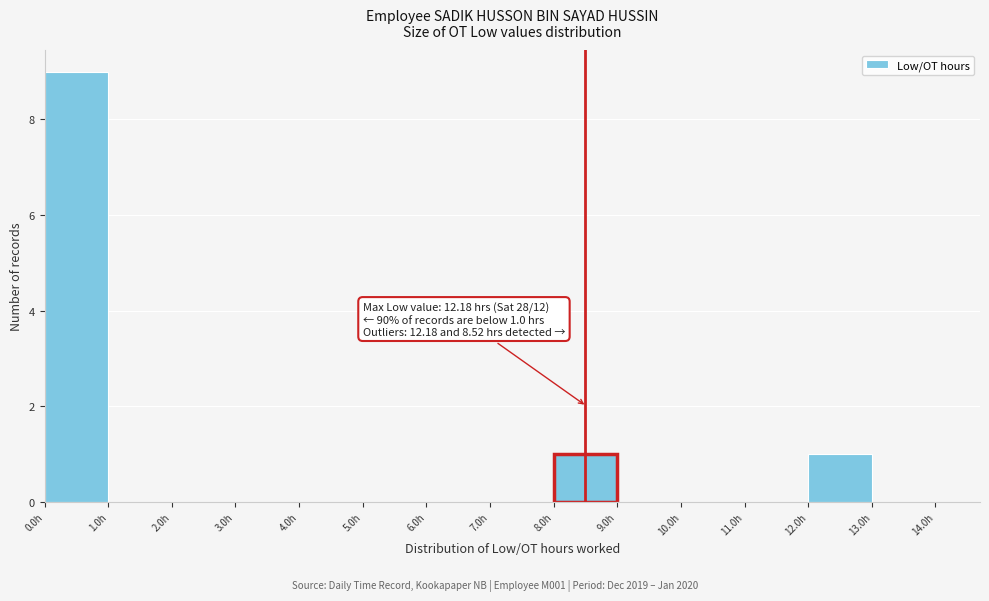

Which range on the x-axis has the tallest bar?

0 to 1